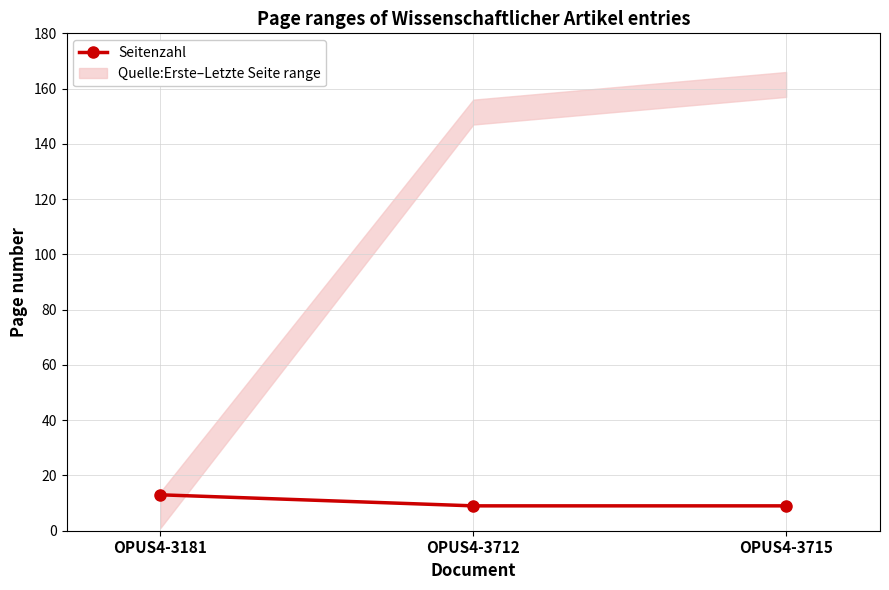

Is it true that the value at OPUS4-3181 is 13?

True